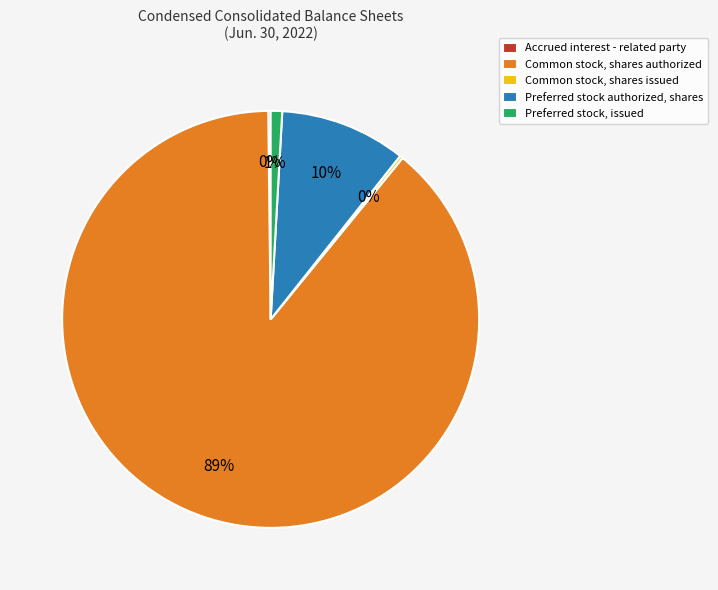

To the nearest percent, what portion does Preferred stock, issued represent?

1%